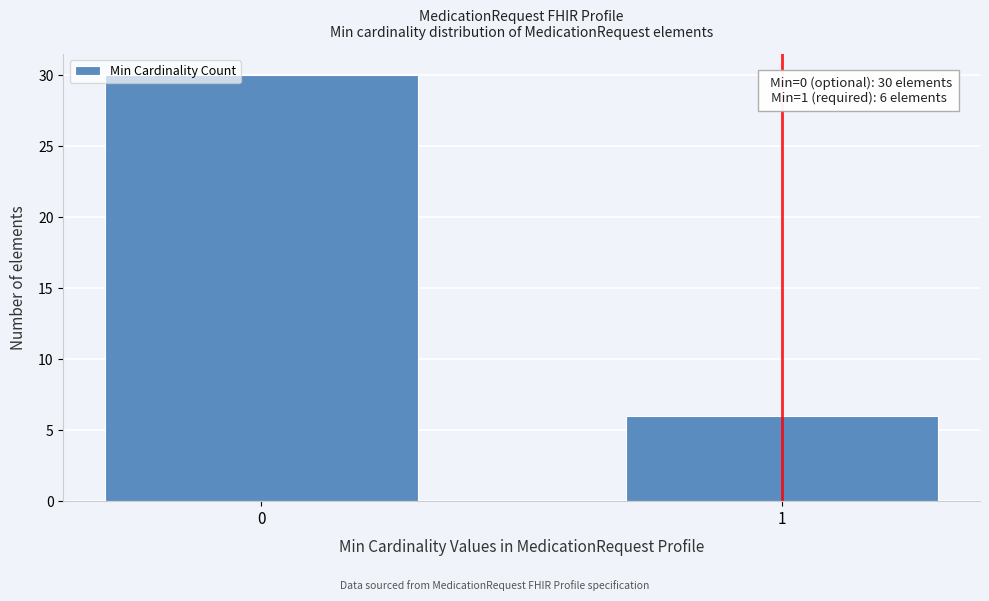

Reading right to left, what are all the values shown in this chart?

1=6	0=30